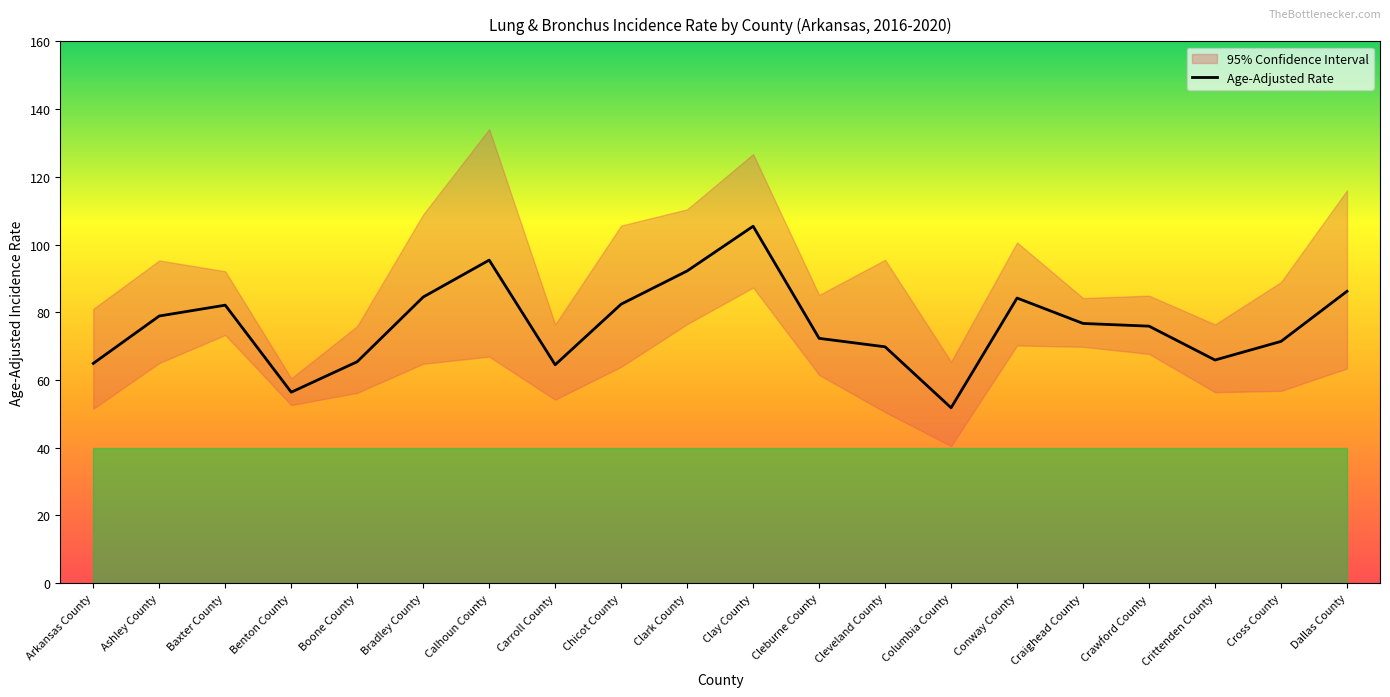

Is it true that the value at Conway County is 148.9?

False